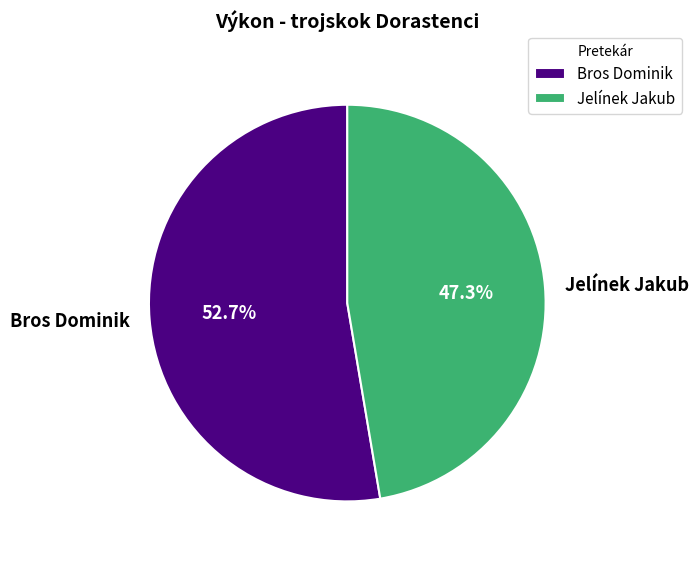

How many segments does this pie chart have?

2